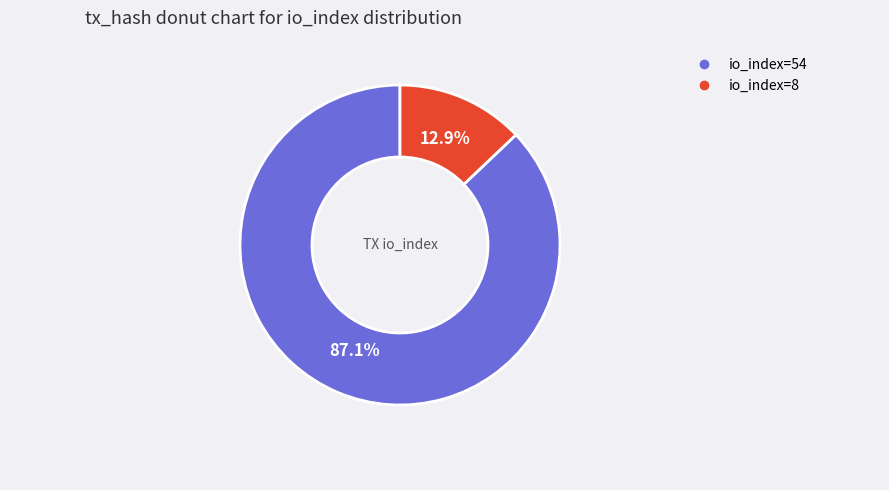

Does any single category account for the majority?

Yes